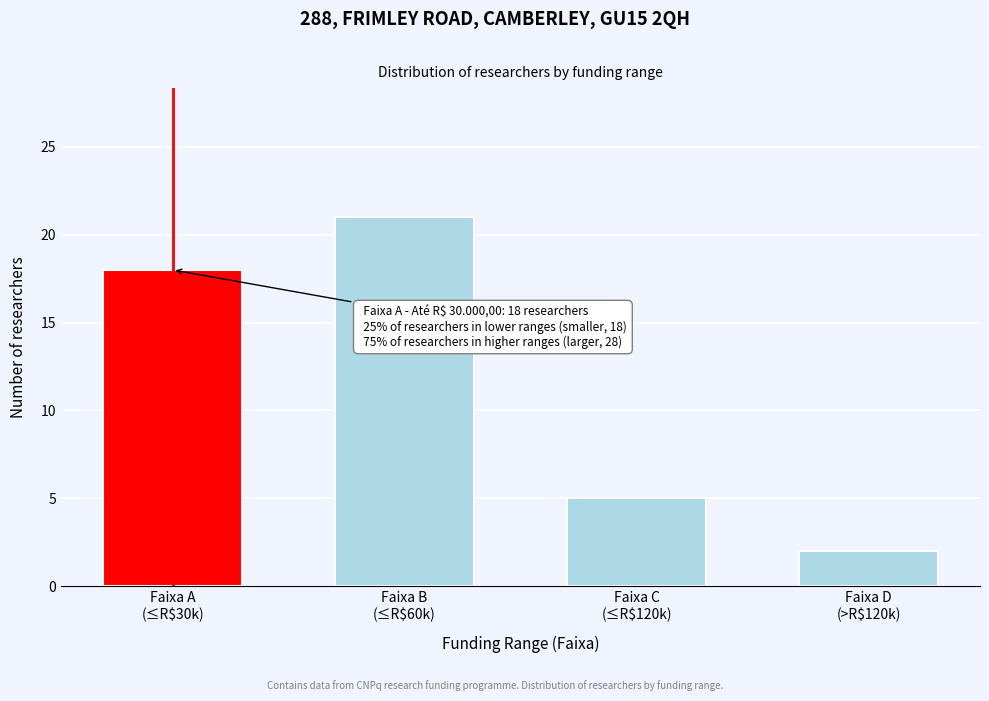

Reading left to right, extract all data points from this chart.

18	21	5	2